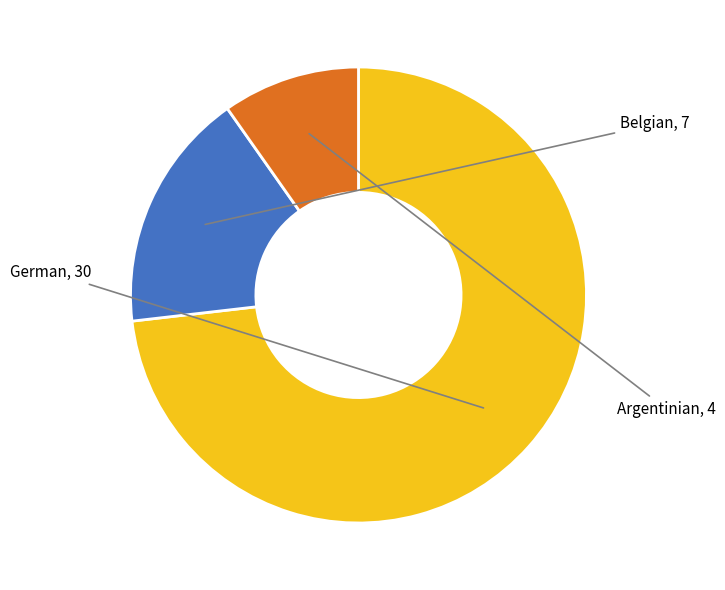

Does any single category account for the majority?

Yes